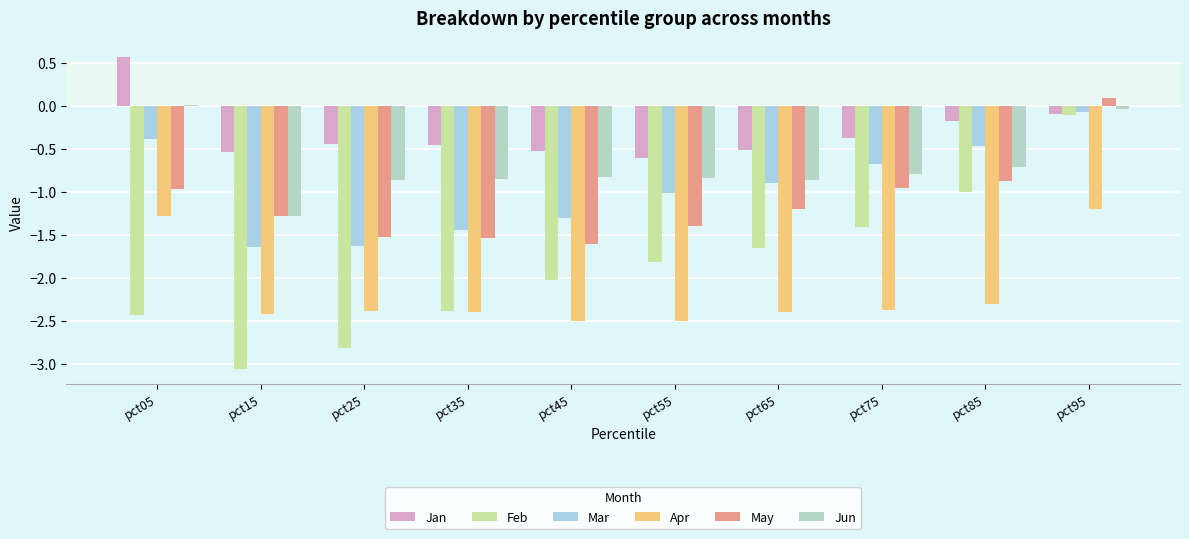

Count the number of categories in the chart.

10